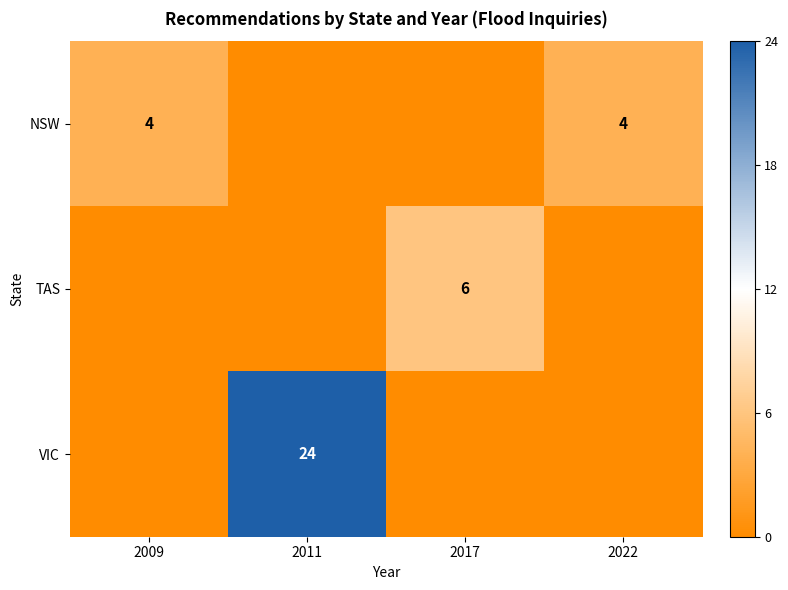

Is it true that NSW equals 4 at 2009?

True